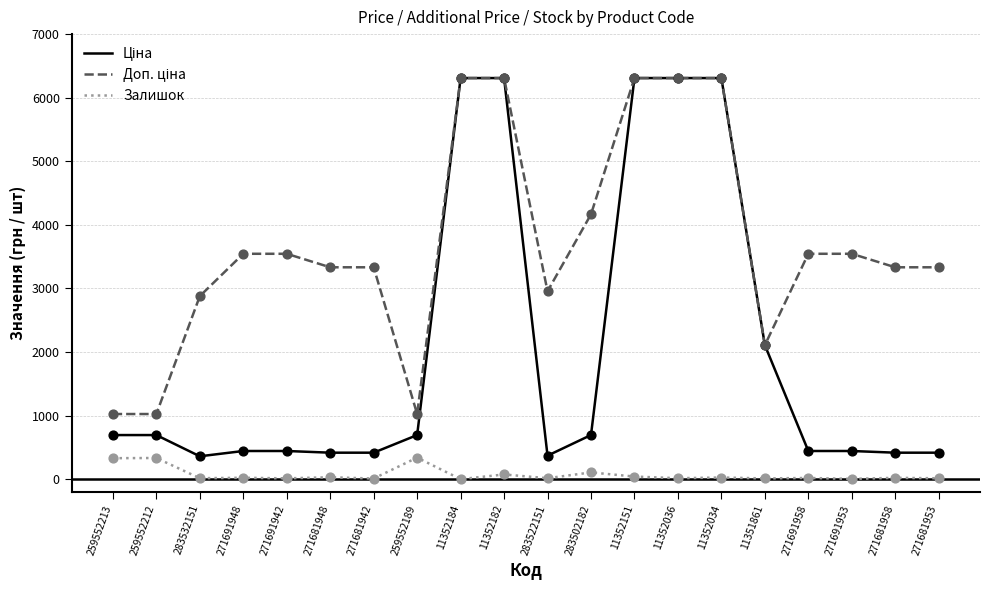

What is the total value across all series at 271691958?

4007.1